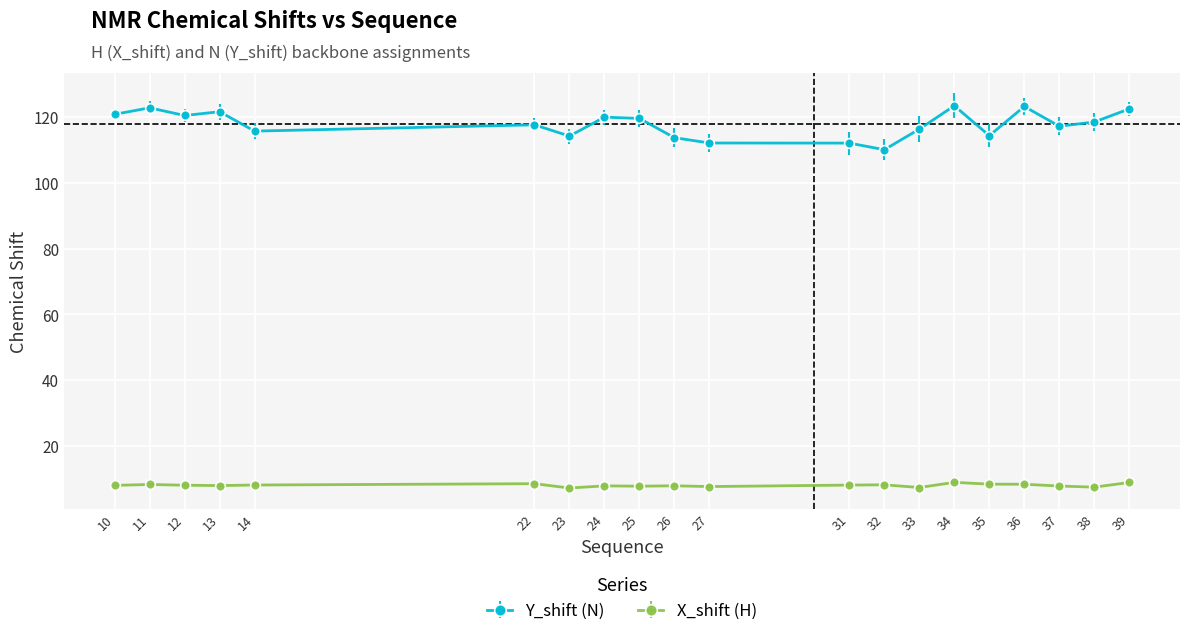

Is it true that Y_shift (N) equals 114.3 at 35?

True